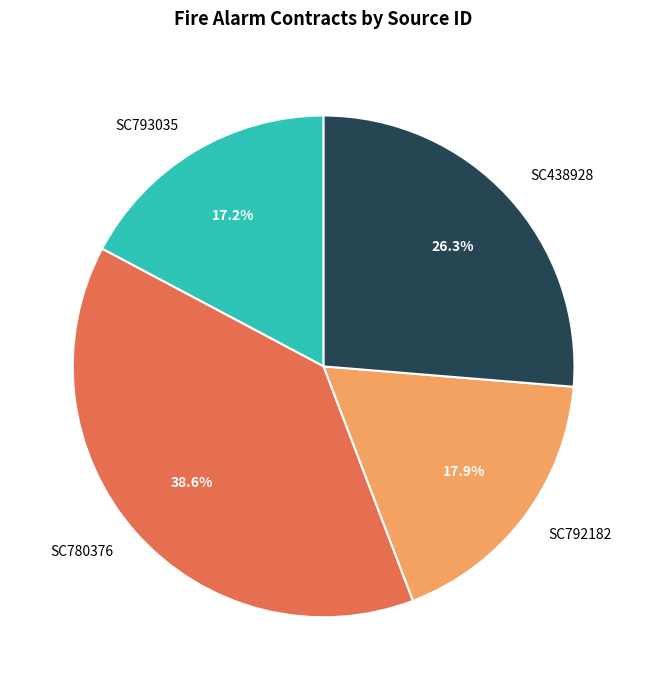

Does SC438928 represent more than half of the total?

No